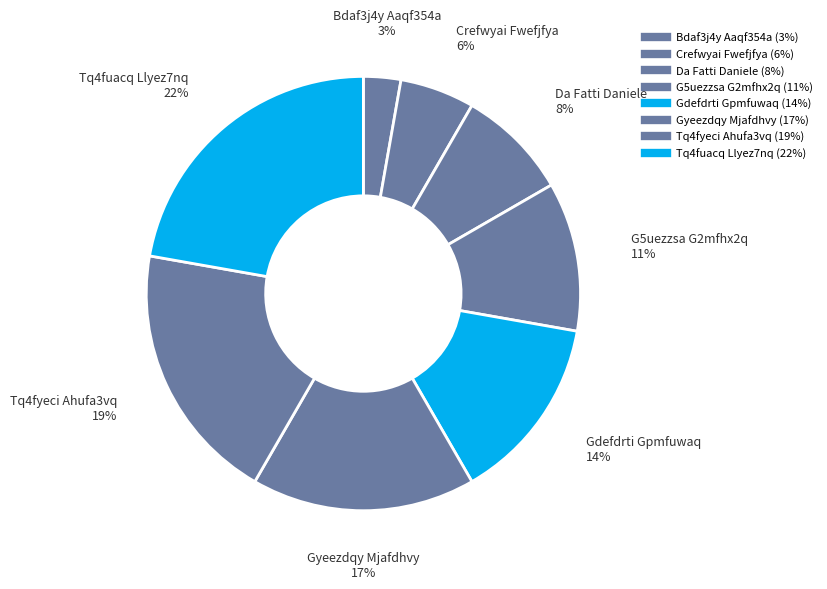

Which slice is the largest?

Tq4fuacq Llyez7nq